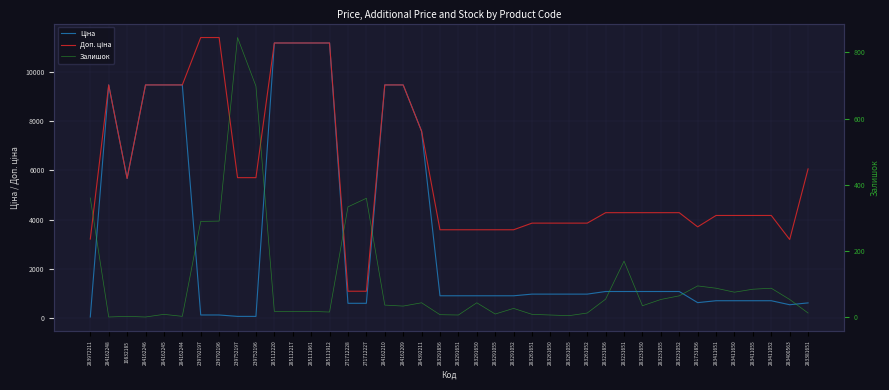

Which series has the largest range (max minus min)?

Ціна